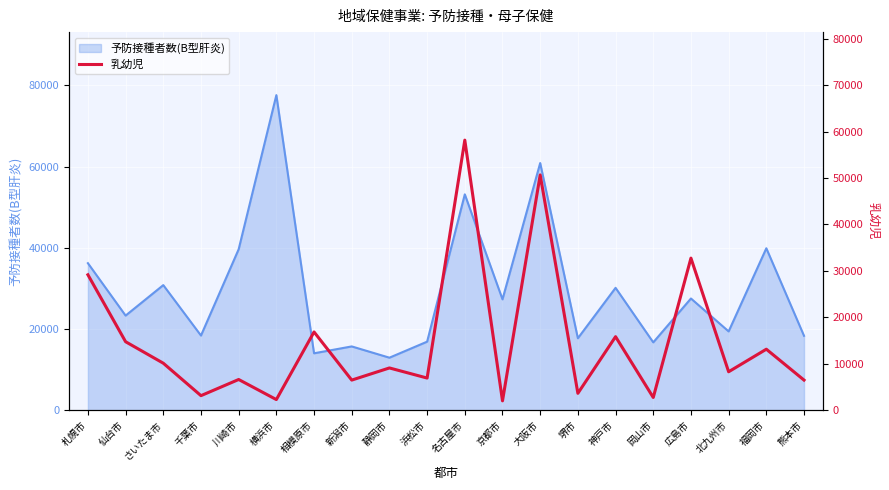

Where is the data nearest to the value 30088?

札幌市